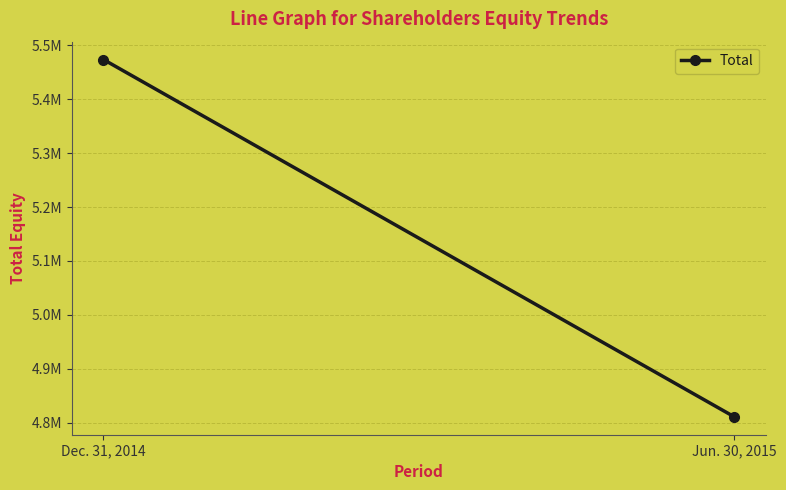

How many series are shown in this chart?

1